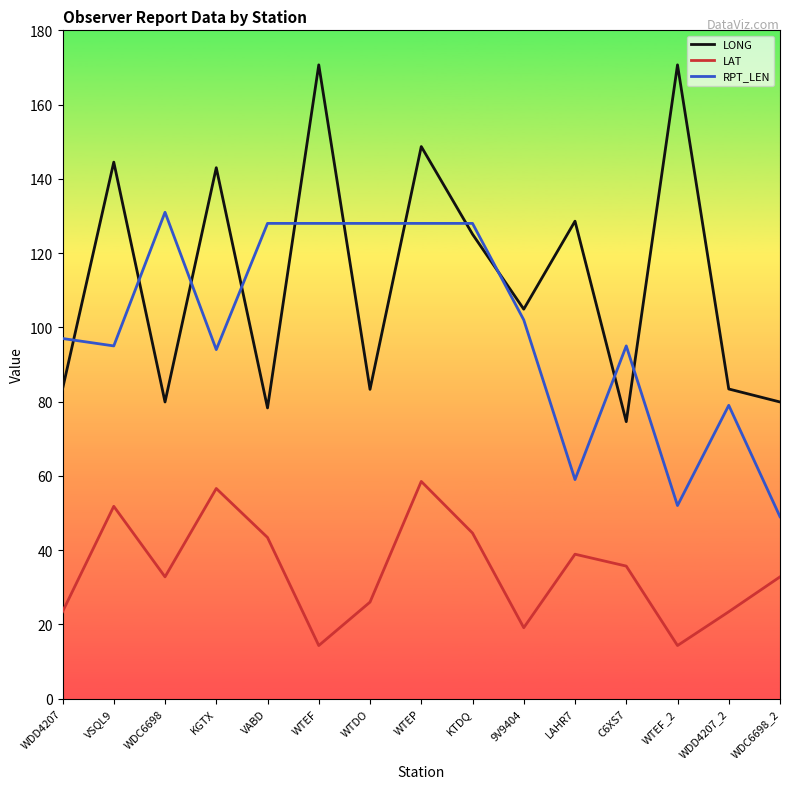

Is the value of RPT_LEN at WTEF_2 greater than the value of LONG at WTEP?

No